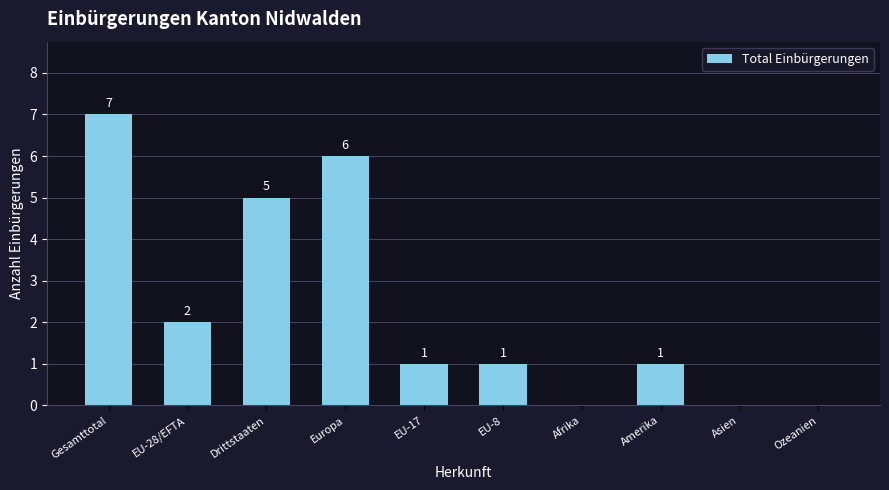

The chart shows a value of -3 at Afrika. True or false?

False